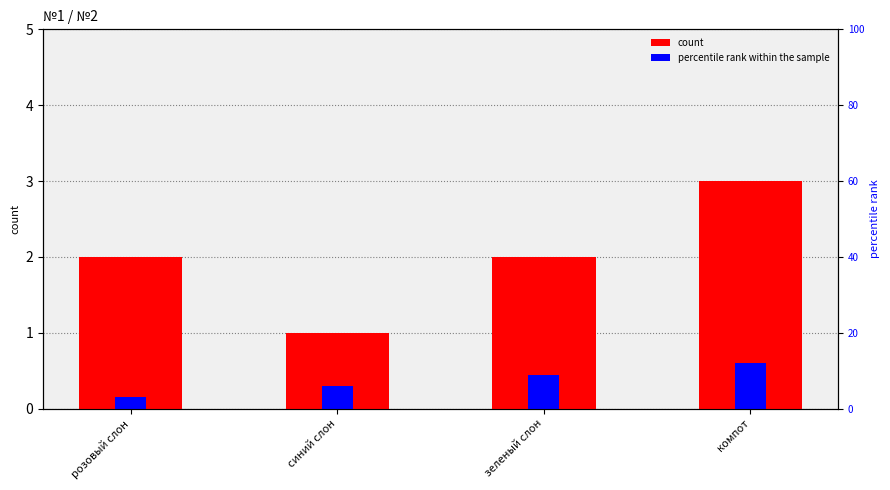

List the series in order of their peak value, lowest first.

percentile rank within the sample, count